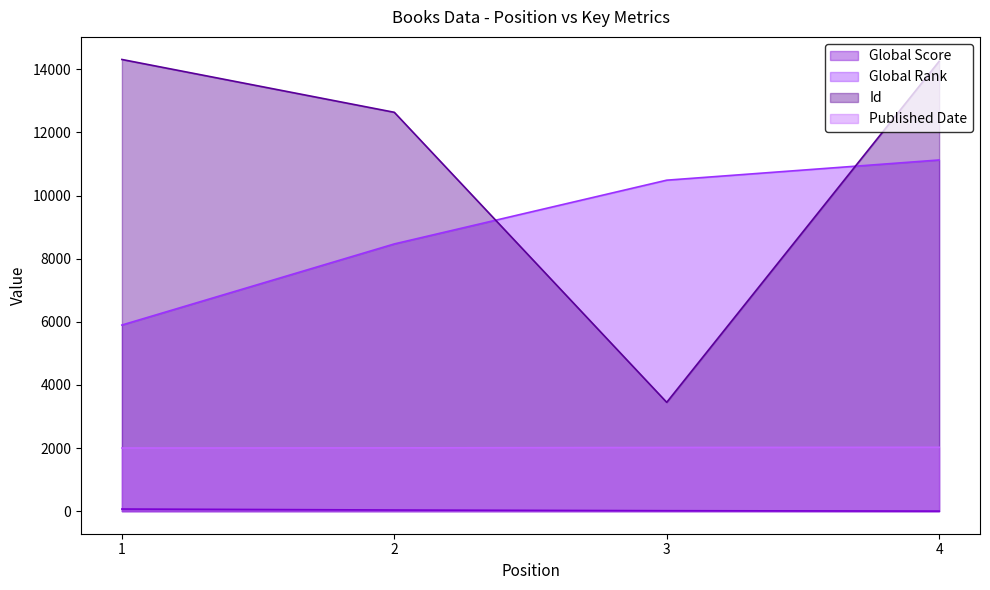

At which category does the chart reach its peak across all series?

1